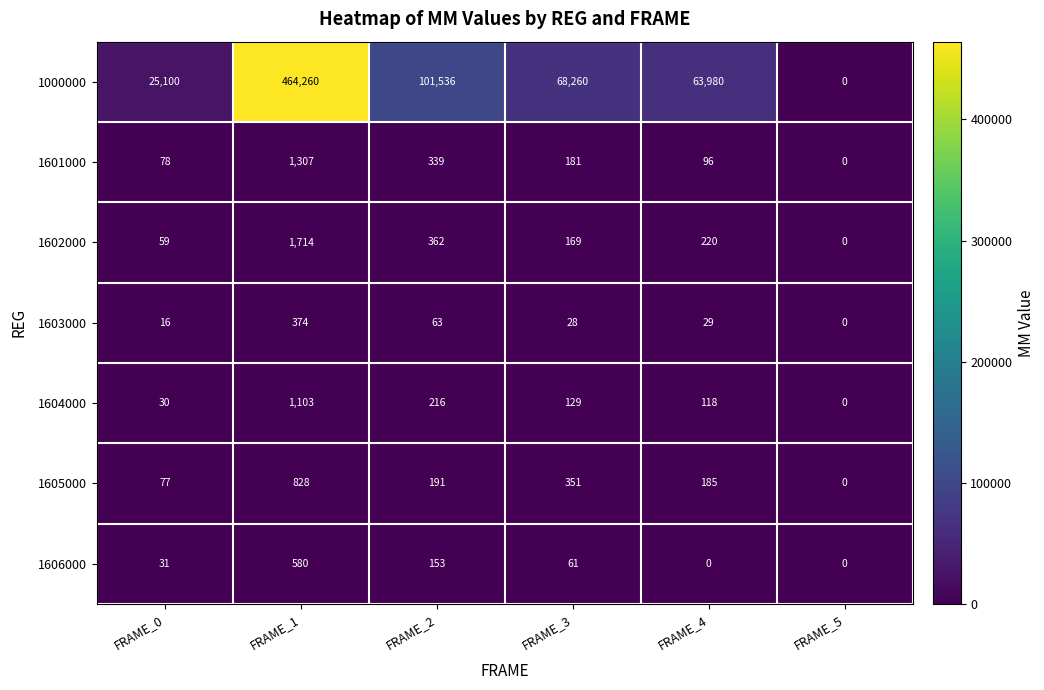

Which category has the highest value in the 1602000 series?

FRAME_1